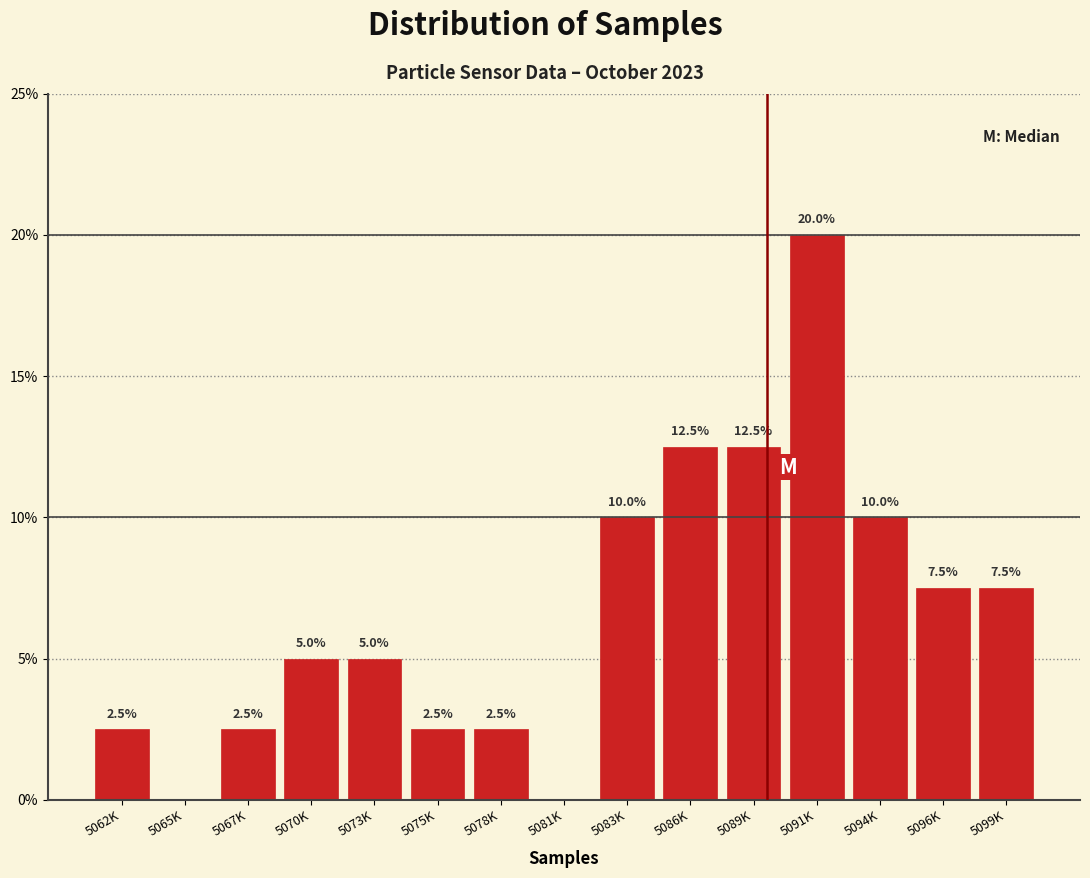

Reading left to right, list all the values displayed in this chart.

5062K=2.5	5065K=0.0	5067K=2.5	5070K=5.0	5073K=5.0	5075K=2.5	5078K=2.5	5081K=0.0	5083K=10.0	5086K=12.5	5089K=12.5	5091K=20.0	5094K=10.0	5096K=7.5	5099K=7.5